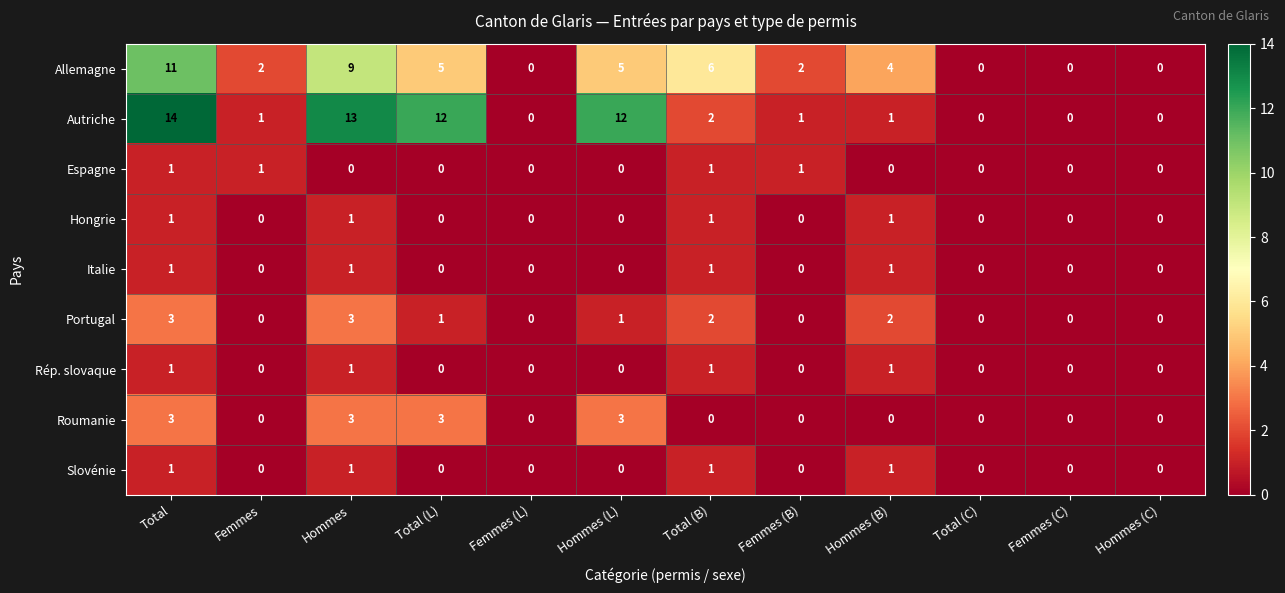

What is the greatest value displayed?

14